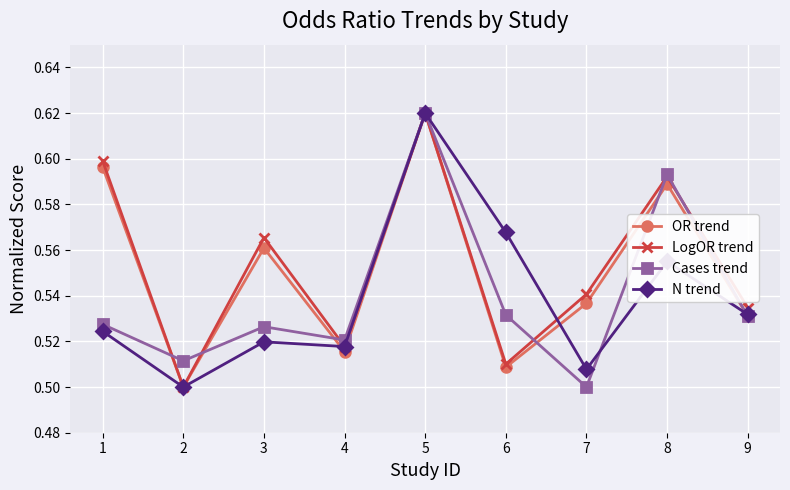

Where is the first local minimum for N trend?

2